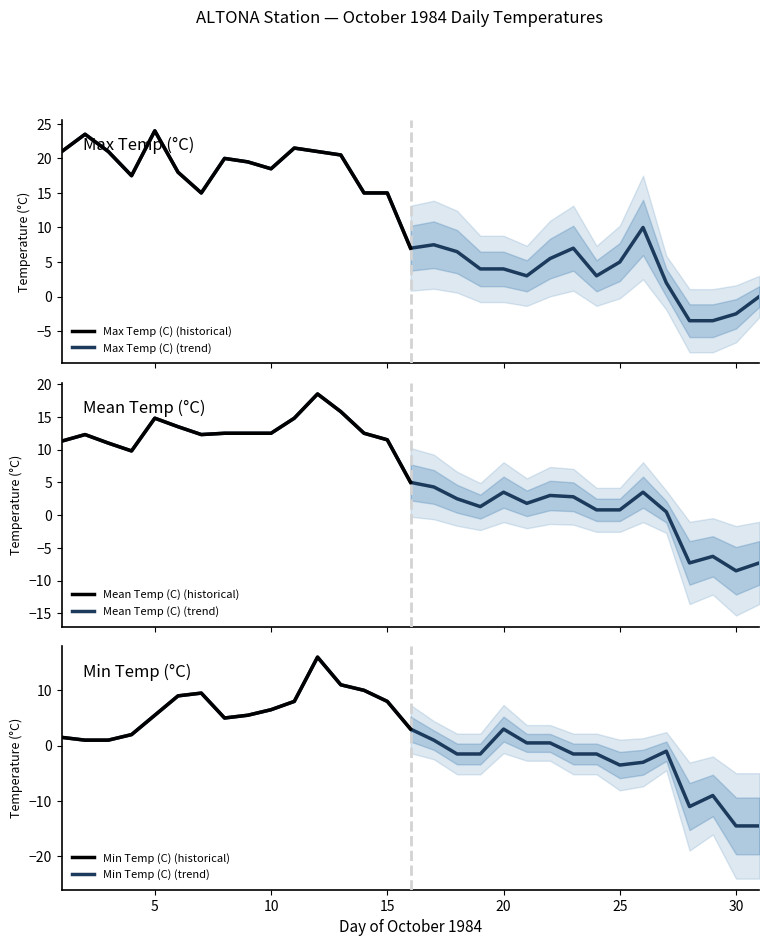

Which series changed the most between 22 and 27?

Max Temp (C)